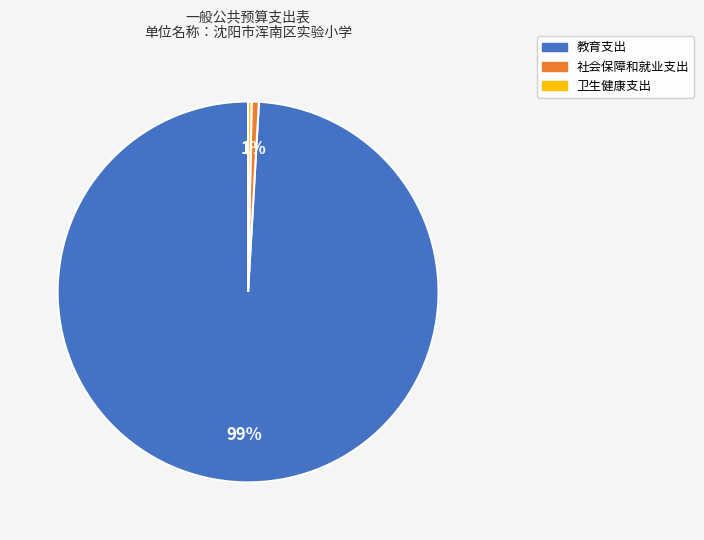

Does 教育支出 account for over 50% of the chart?

Yes